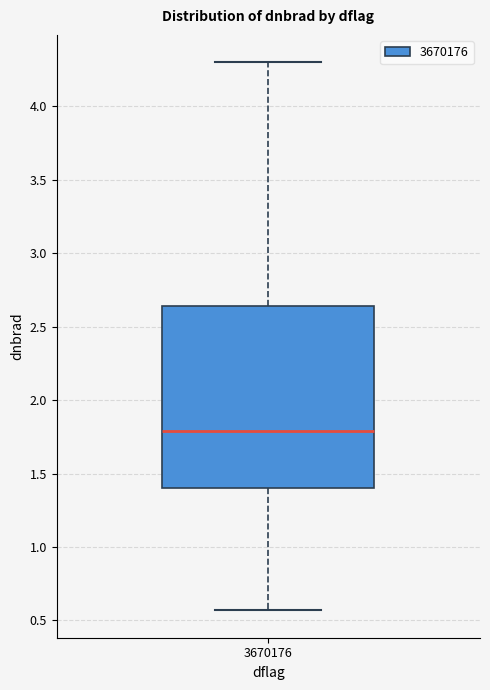

Where is the upper edge of the box at x = 3670176 on the y-axis? The values are not printed on the chart, so give them approximately, as read against the axis.

2.65